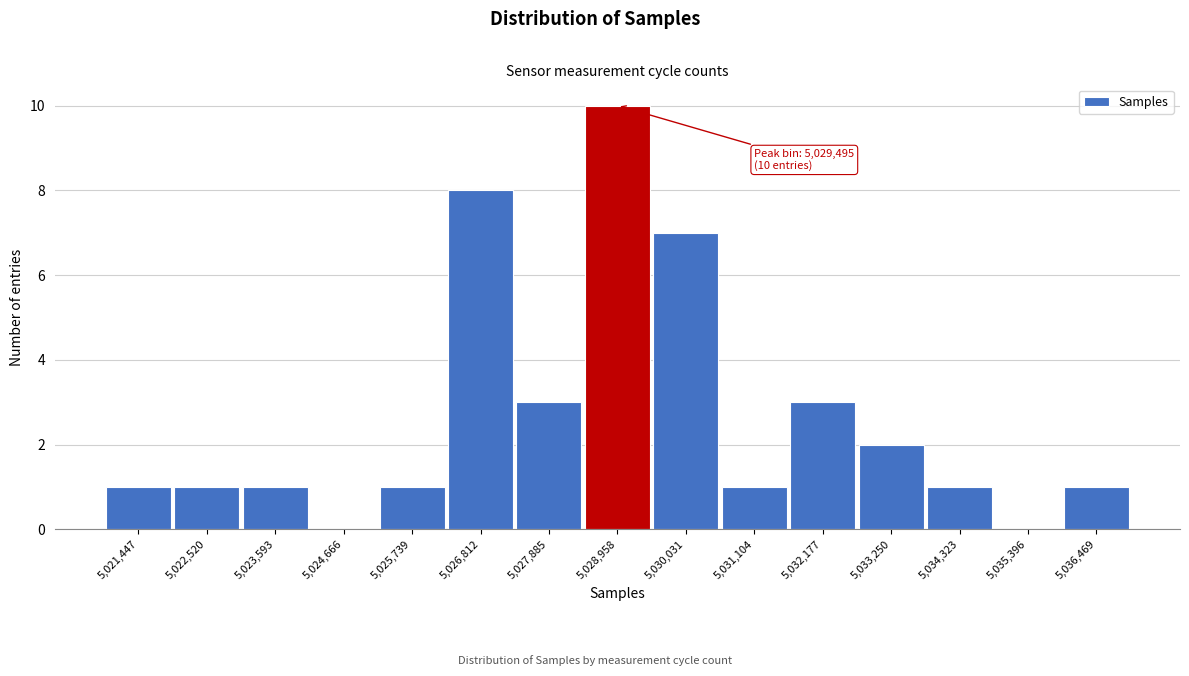

Reading left to right, what are all the values shown in this chart?

5,021,447=1	5,022,520=1	5,023,593=1	5,024,666=0	5,025,739=1	5,026,812=8	5,027,885=3	5,028,958=10	5,030,031=7	5,031,104=1	5,032,177=3	5,033,250=2	5,034,323=1	5,035,396=0	5,036,469=1